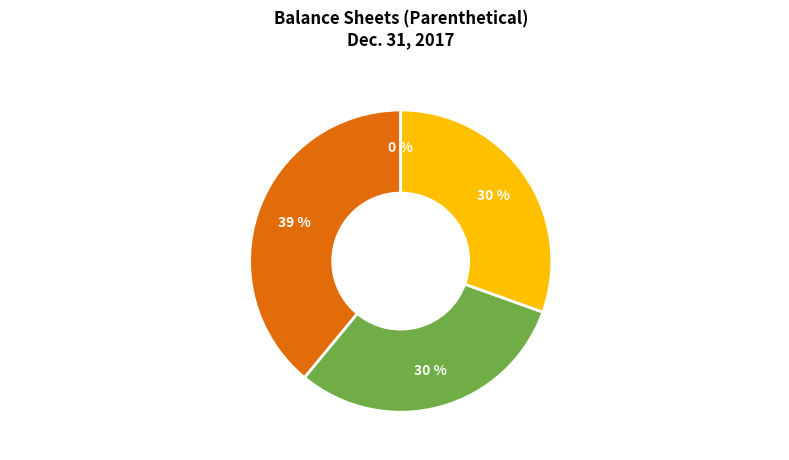

Does Common stock, shares outstanding represent more than half of the total?

No